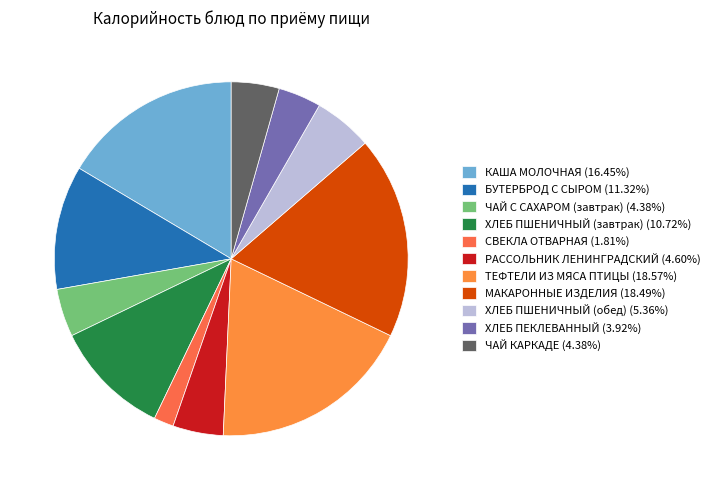

Rank the categories by value from lowest to highest.

СВЕКЛА ОТВАРНАЯ, ХЛЕБ ПЕКЛЕВАННЫЙ, ЧАЙ С САХАРОМ (завтрак), ЧАЙ КАРКАДЕ, РАССОЛЬНИК ЛЕНИНГРАДСКИЙ, ХЛЕБ ПШЕНИЧНЫЙ (обед), ХЛЕБ ПШЕНИЧНЫЙ (завтрак), БУТЕРБРОД С СЫРОМ, КАША МОЛОЧНАЯ, МАКАРОННЫЕ ИЗДЕЛИЯ, ТЕФТЕЛИ ИЗ МЯСА ПТИЦЫ